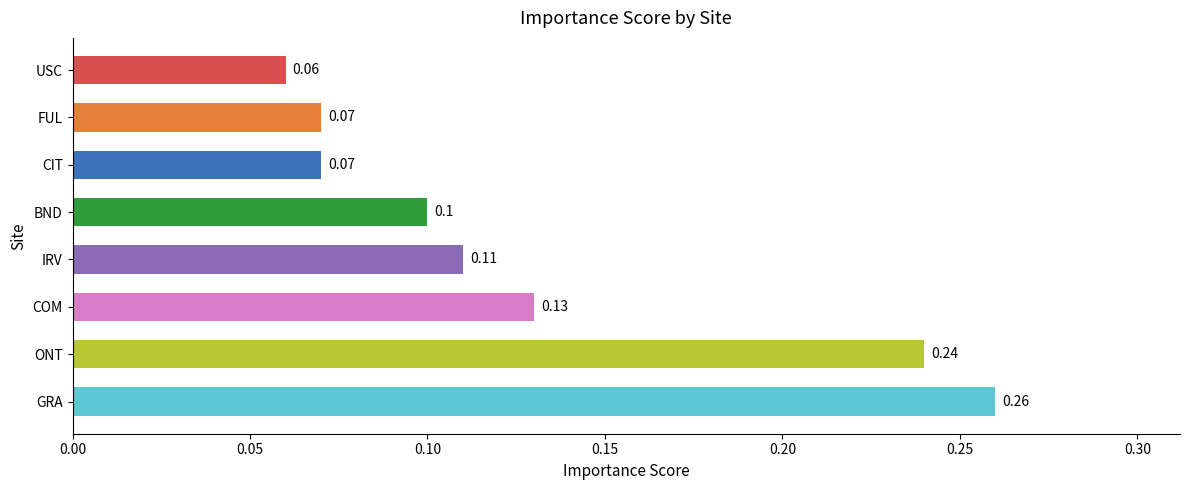

Are the bars grouped side by side (vs. stacked)?

No